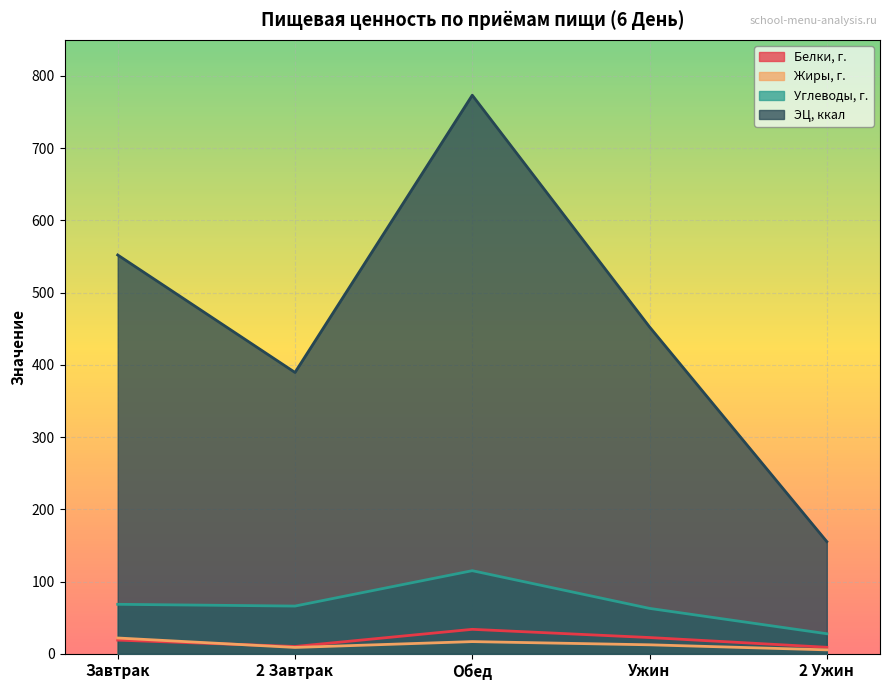

What is the greatest value displayed?

773.3